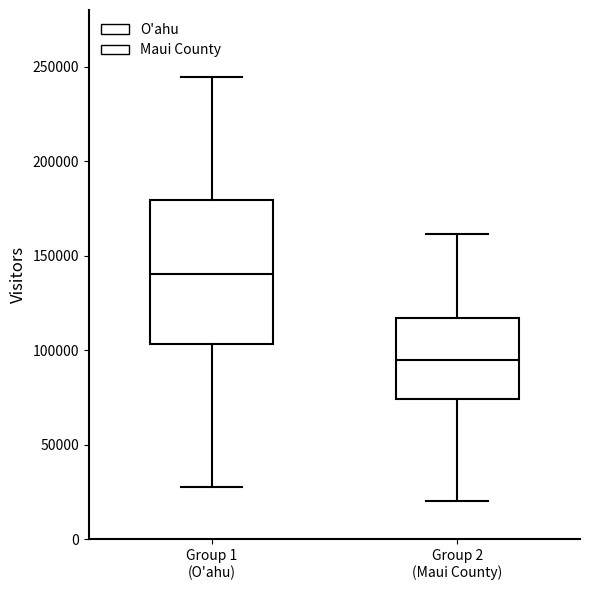

Reading left to right, transcribe this box plot: for each box, give where its median line is, the range the box spans, and where its two whiskers end, as read against the y-axis. The values are not printed on the chart, so give them approximately, as read against the axis.

Group 1 (O'ahu): median 140000, box 105000 to 180000, whiskers 30000 to 245000
Group 2 (Maui County): median 95000, box 75000 to 115000, whiskers 20000 to 160000